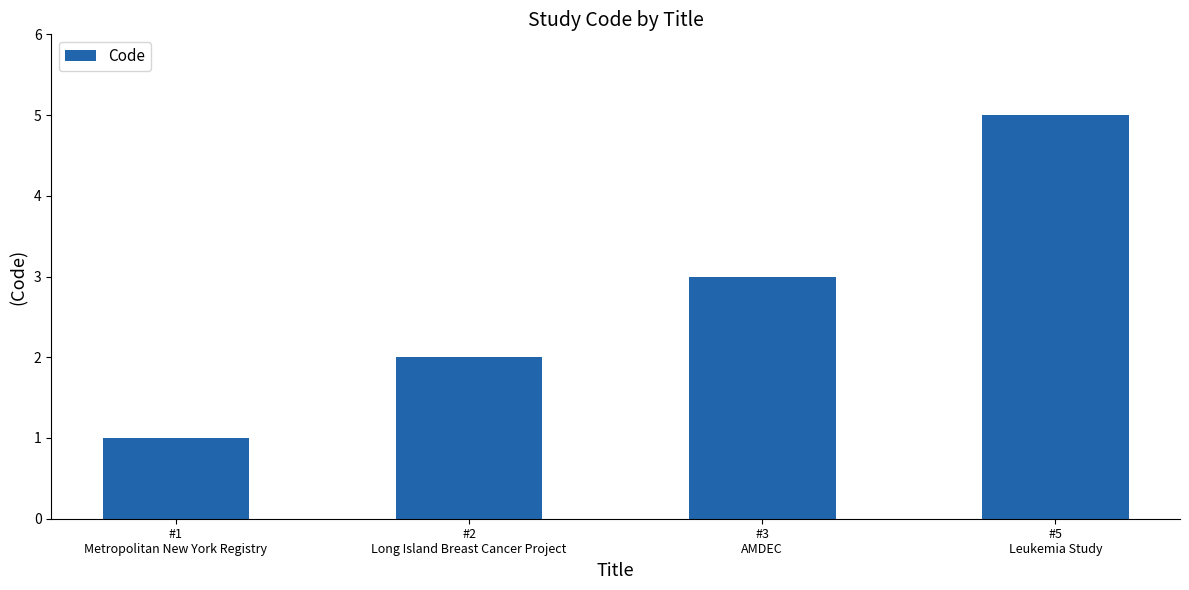

What is the sum of all values?

11